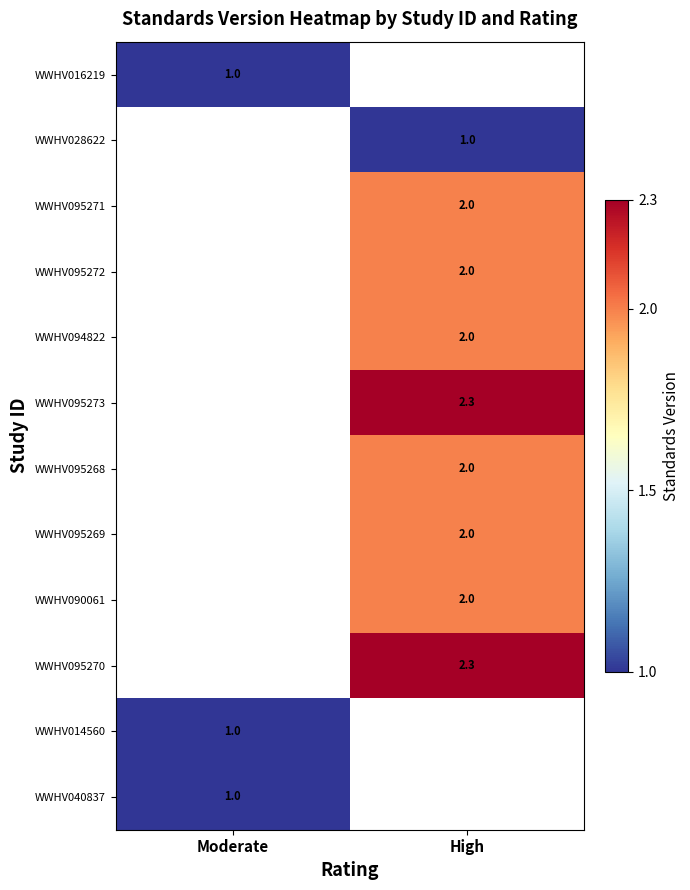

True or false: WWHV014560 has a value of 1.0 at Moderate.

True